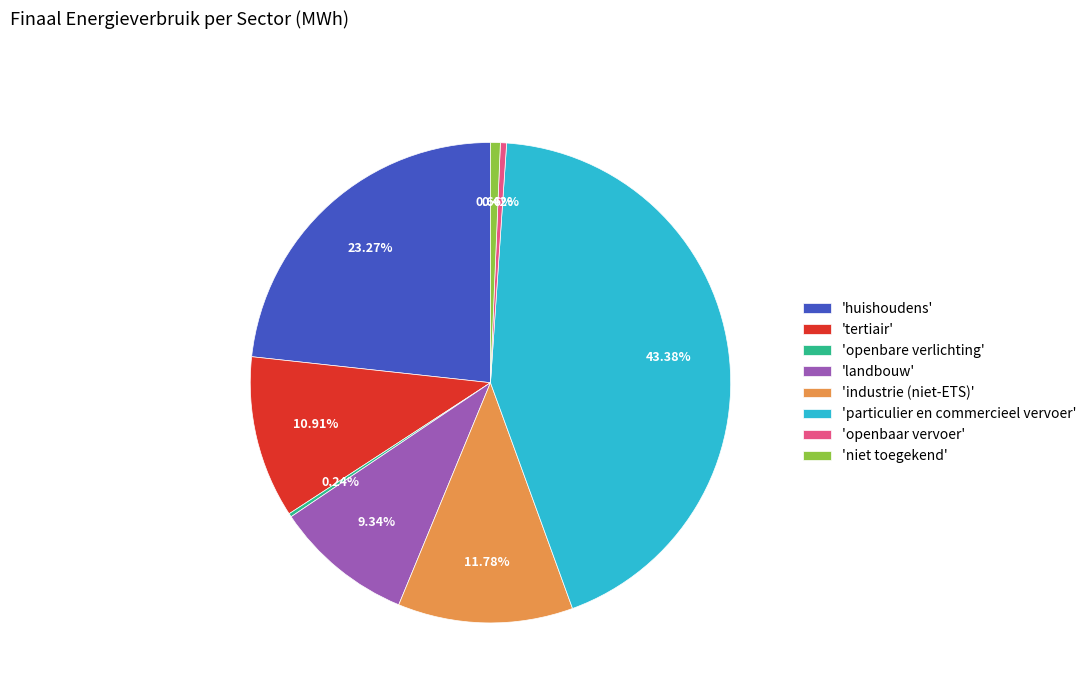

Does 'openbaar vervoer' account for over 50% of the chart?

No